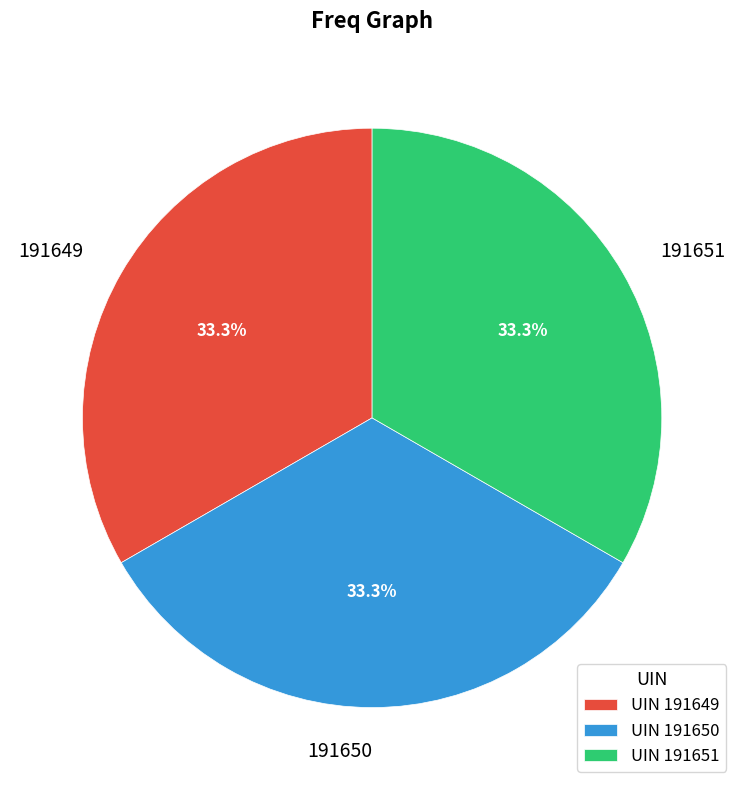

The 191651 slice represents 33% of the pie. True or false?

True